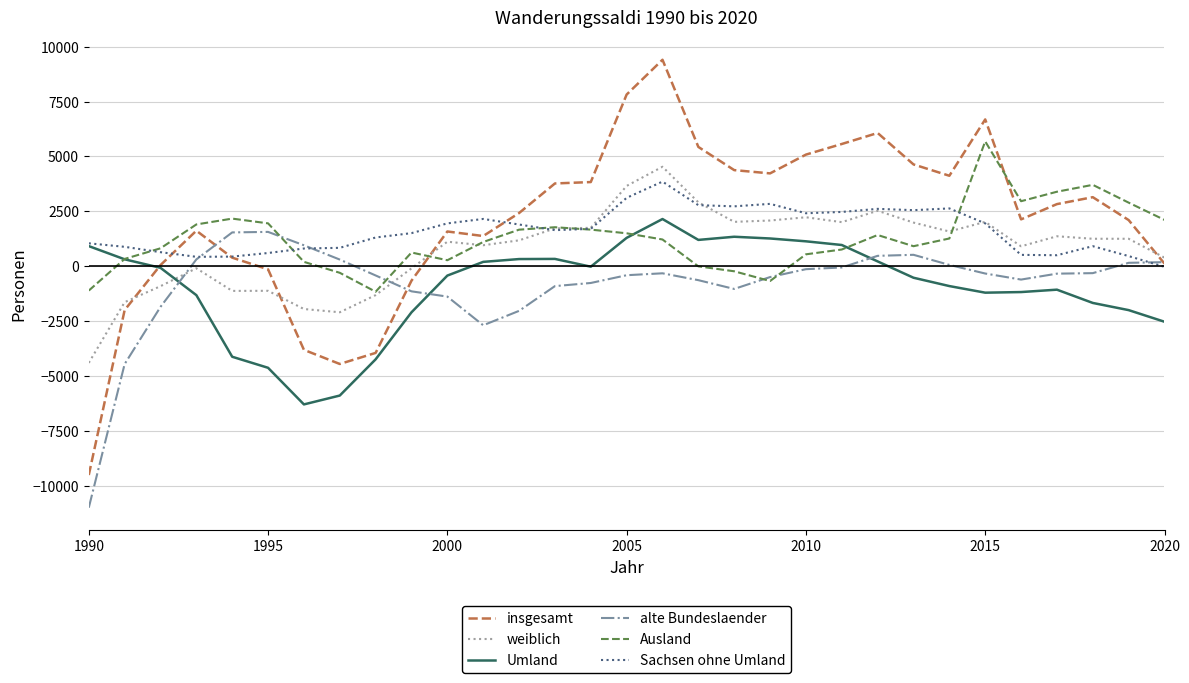

What is the average value of the alte Bundeslaender series?

-821